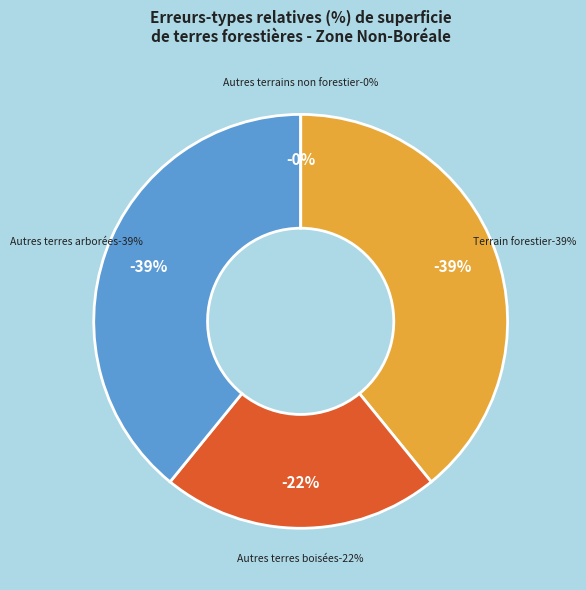

How many segments does this pie chart have?

4